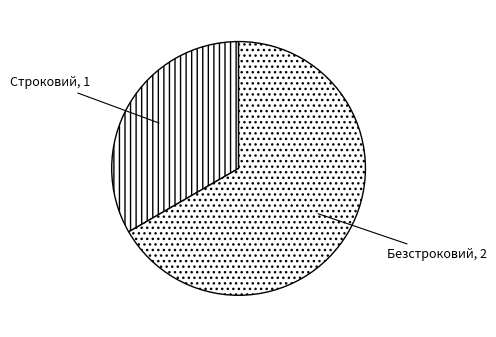

Is there any slice that represents more than half of the pie?

Yes